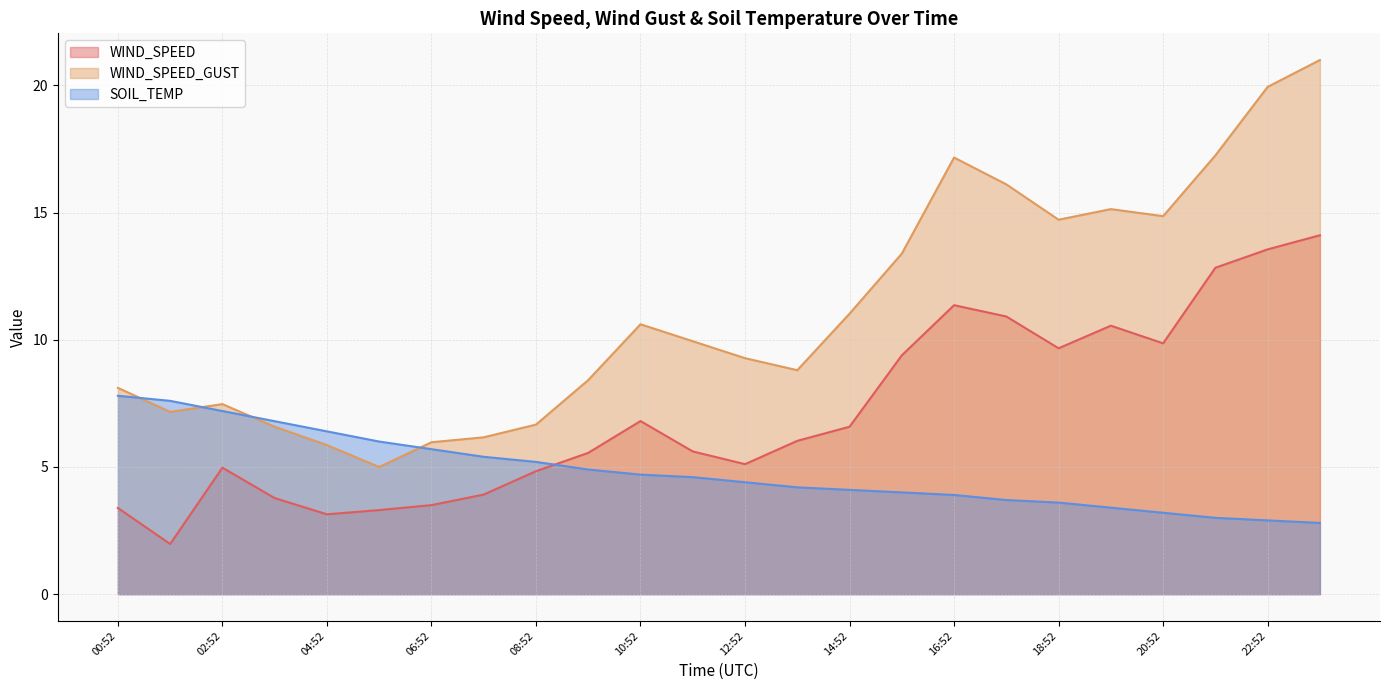

How many lines are shown in the chart?

3